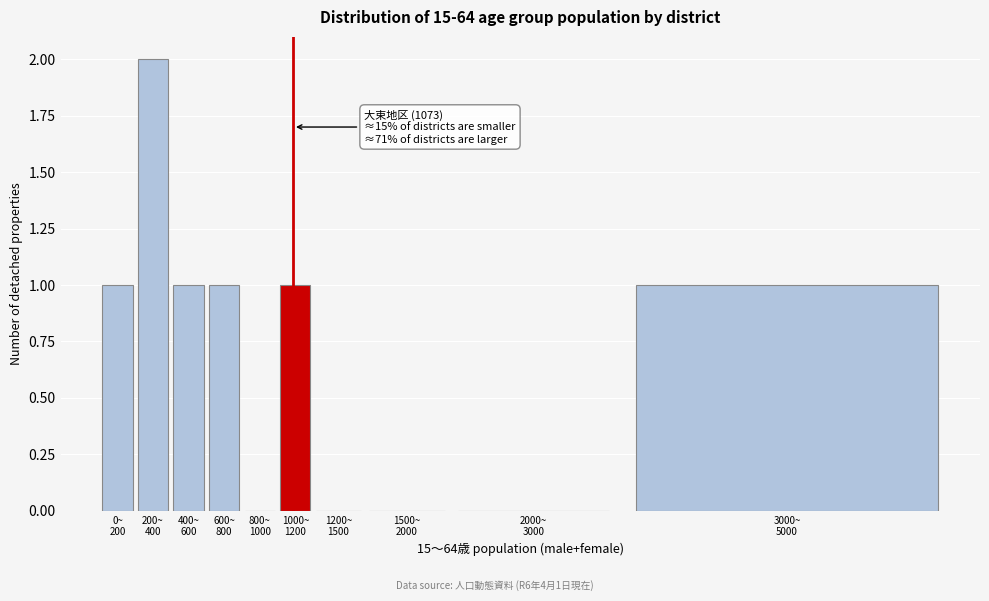

What is the sum of all values?

7